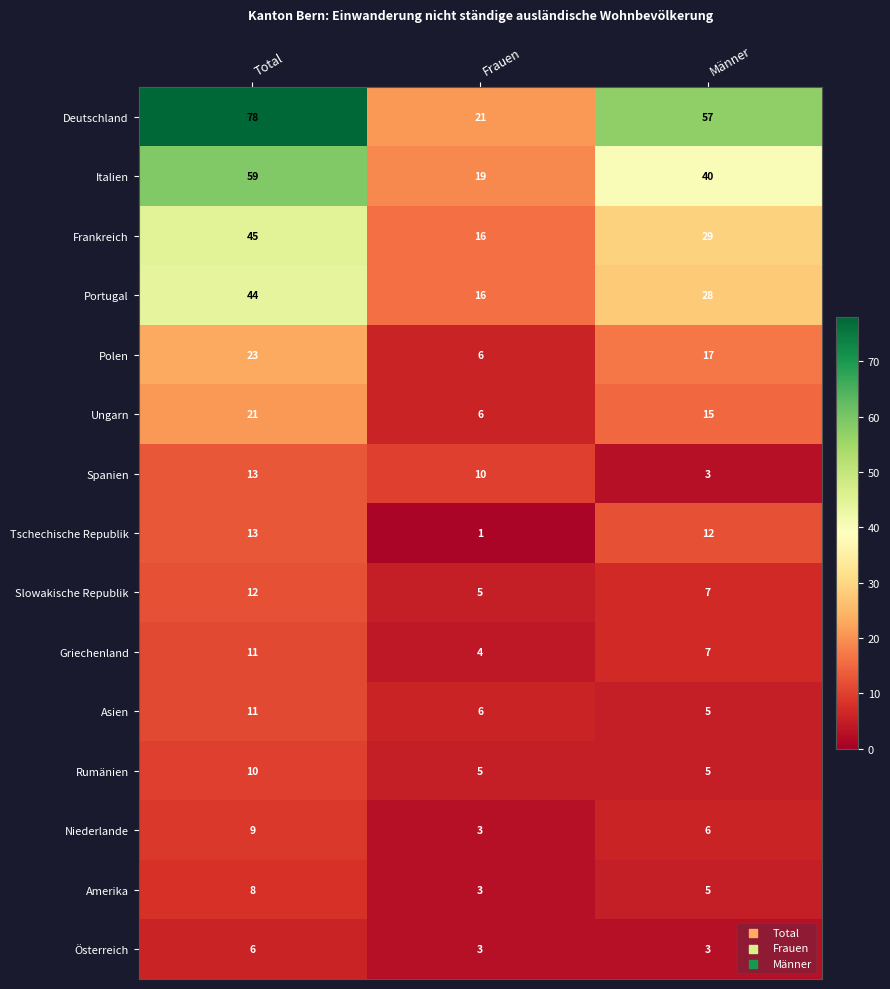

How many Polen values are between 6 and 23?

3